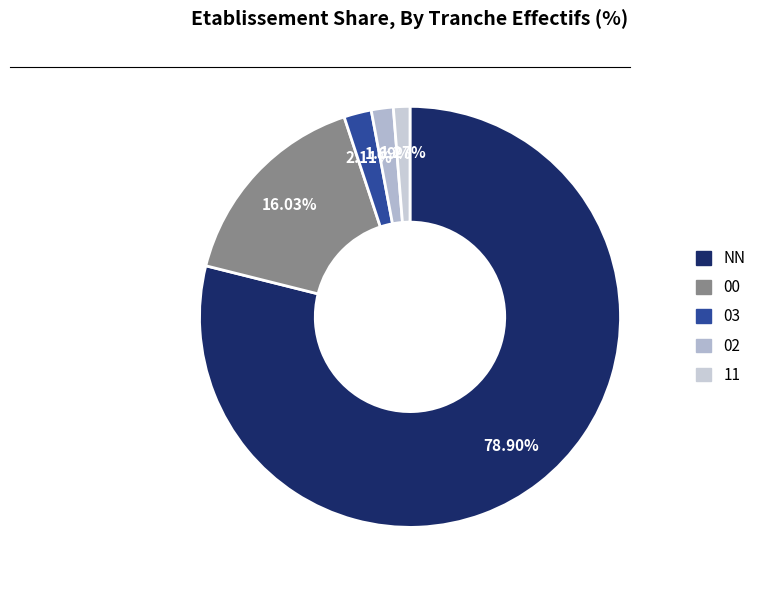

Which slice is the smallest?

11